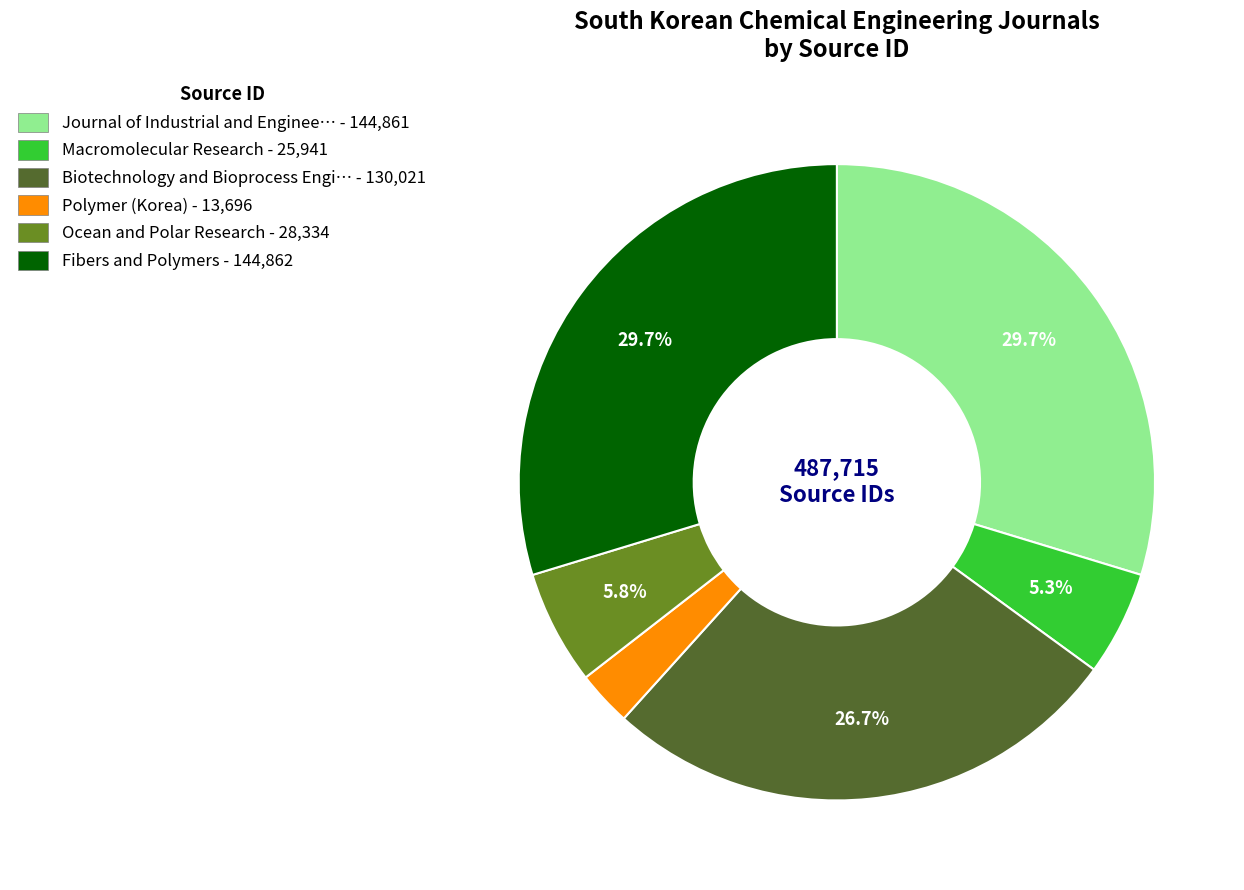

Is there any slice that represents more than half of the pie?

No